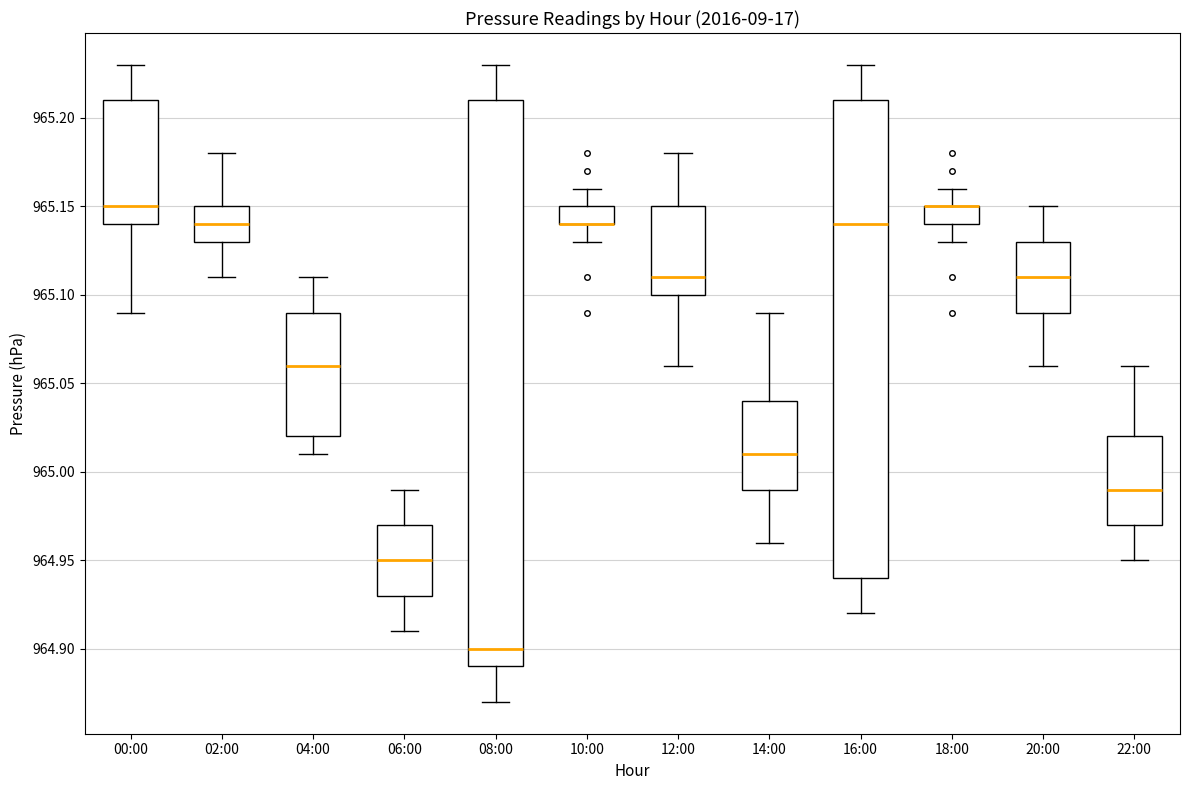

Where does the upper whisker of the box for 08:00 end on the y-axis? The values are not printed on the chart, so give them approximately, as read against the axis.

965.23